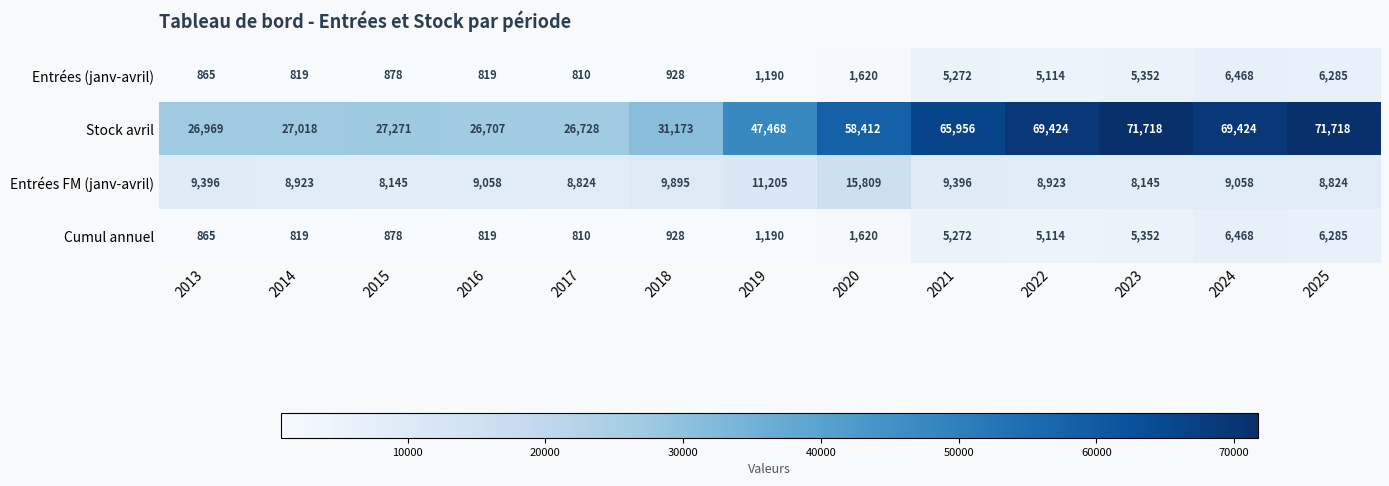

What is the maximum value shown in the chart?

71718